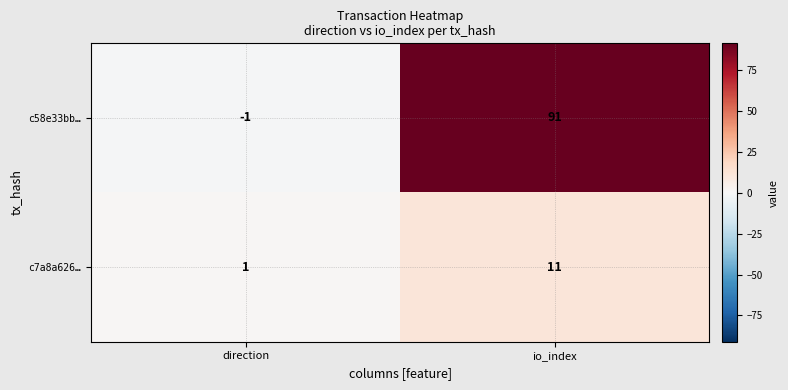

True or false: c7a8a626… has a value of 2 at io_index.

False